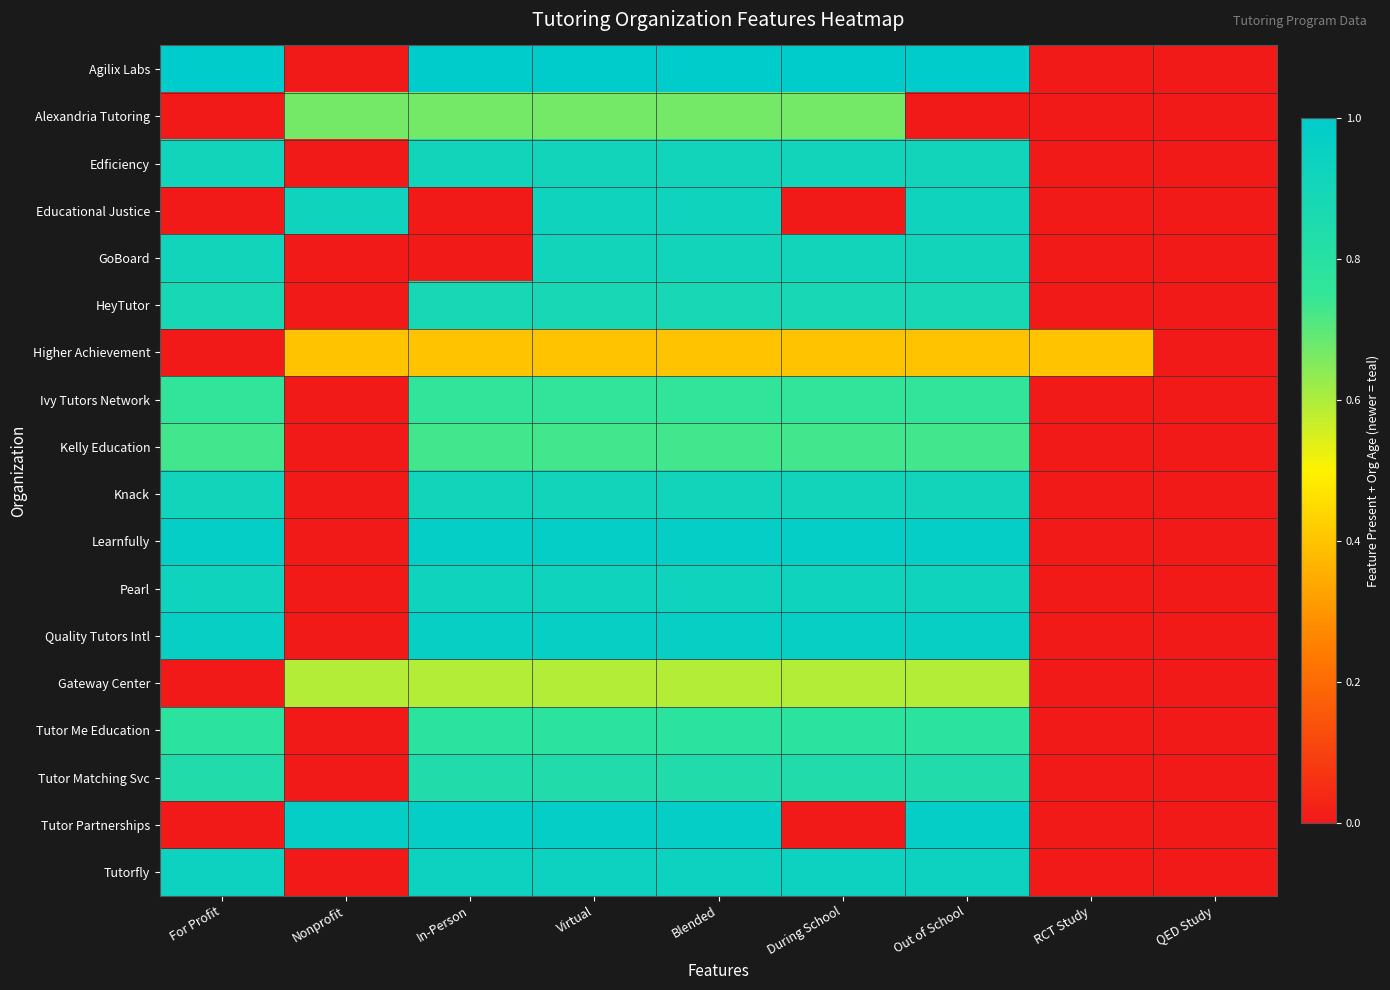

Reading left to right, what are all the values shown in this chart?

Agilix Labs: For Profit=1.0	Nonprofit=0.0	In-Person=1.0	Virtual=1.0	Blended=1.0	During School=1.0	Out of School=1.0	RCT Study=0.0	QED Study=0.0
Alexandria Tutoring: For Profit=0.0	Nonprofit=0.7	In-Person=0.7	Virtual=0.7	Blended=0.7	During School=0.7	Out of School=0.0	RCT Study=0.0	QED Study=0.0
Edficiency: For Profit=0.9	Nonprofit=0.0	In-Person=0.9	Virtual=0.9	Blended=0.9	During School=0.9	Out of School=0.9	RCT Study=0.0	QED Study=0.0
Educational Justice: For Profit=0.0	Nonprofit=0.9	In-Person=0.0	Virtual=0.9	Blended=0.9	During School=0.0	Out of School=0.9	RCT Study=0.0	QED Study=0.0
GoBoard: For Profit=0.9	Nonprofit=0.0	In-Person=0.0	Virtual=0.9	Blended=0.9	During School=0.9	Out of School=0.9	RCT Study=0.0	QED Study=0.0
HeyTutor: For Profit=0.9	Nonprofit=0.0	In-Person=0.9	Virtual=0.9	Blended=0.9	During School=0.9	Out of School=0.9	RCT Study=0.0	QED Study=0.0
Higher Achievement: For Profit=0.0	Nonprofit=0.4	In-Person=0.4	Virtual=0.4	Blended=0.4	During School=0.4	Out of School=0.4	RCT Study=0.4	QED Study=0.0
Ivy Tutors Network: For Profit=0.8	Nonprofit=0.0	In-Person=0.8	Virtual=0.8	Blended=0.8	During School=0.8	Out of School=0.8	RCT Study=0.0	QED Study=0.0
Kelly Education: For Profit=0.7	Nonprofit=0.0	In-Person=0.7	Virtual=0.7	Blended=0.7	During School=0.7	Out of School=0.7	RCT Study=0.0	QED Study=0.0
Knack: For Profit=0.9	Nonprofit=0.0	In-Person=0.9	Virtual=0.9	Blended=0.9	During School=0.9	Out of School=0.9	RCT Study=0.0	QED Study=0.0
Learnfully: For Profit=1.0	Nonprofit=0.0	In-Person=1.0	Virtual=1.0	Blended=1.0	During School=1.0	Out of School=1.0	RCT Study=0.0	QED Study=0.0
Pearl: For Profit=0.9	Nonprofit=0.0	In-Person=0.9	Virtual=0.9	Blended=0.9	During School=0.9	Out of School=0.9	RCT Study=0.0	QED Study=0.0
Quality Tutors Intl: For Profit=1.0	Nonprofit=0.0	In-Person=1.0	Virtual=1.0	Blended=1.0	During School=1.0	Out of School=1.0	RCT Study=0.0	QED Study=0.0
Gateway Center: For Profit=0.0	Nonprofit=0.6	In-Person=0.6	Virtual=0.6	Blended=0.6	During School=0.6	Out of School=0.6	RCT Study=0.0	QED Study=0.0
Tutor Me Education: For Profit=0.8	Nonprofit=0.0	In-Person=0.8	Virtual=0.8	Blended=0.8	During School=0.8	Out of School=0.8	RCT Study=0.0	QED Study=0.0
Tutor Matching Svc: For Profit=0.8	Nonprofit=0.0	In-Person=0.8	Virtual=0.8	Blended=0.8	During School=0.8	Out of School=0.8	RCT Study=0.0	QED Study=0.0
Tutor Partnerships: For Profit=0.0	Nonprofit=1.0	In-Person=1.0	Virtual=1.0	Blended=1.0	During School=0.0	Out of School=1.0	RCT Study=0.0	QED Study=0.0
Tutorfly: For Profit=0.9	Nonprofit=0.0	In-Person=0.9	Virtual=0.9	Blended=0.9	During School=0.9	Out of School=0.9	RCT Study=0.0	QED Study=0.0